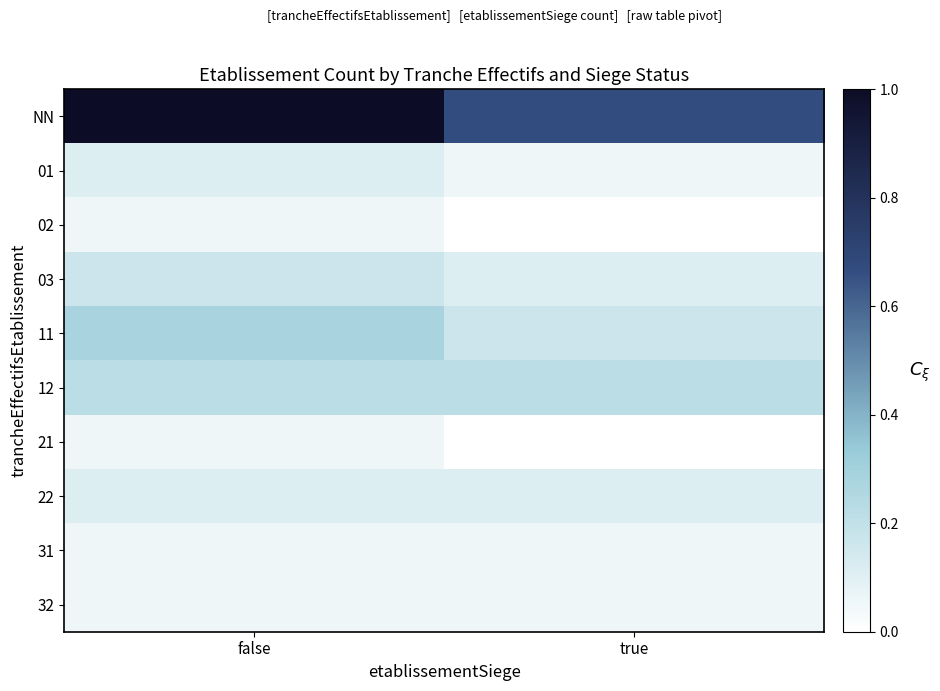

Reading left to right, extract all data points from this chart.

NN: false=1.0	true=0.7
01: false=0.1	true=0.1
02: false=0.1	true=0.0
03: false=0.2	true=0.1
11: false=0.3	true=0.2
12: false=0.2	true=0.2
21: false=0.1	true=0.0
22: false=0.1	true=0.1
31: false=0.1	true=0.1
32: false=0.1	true=0.1